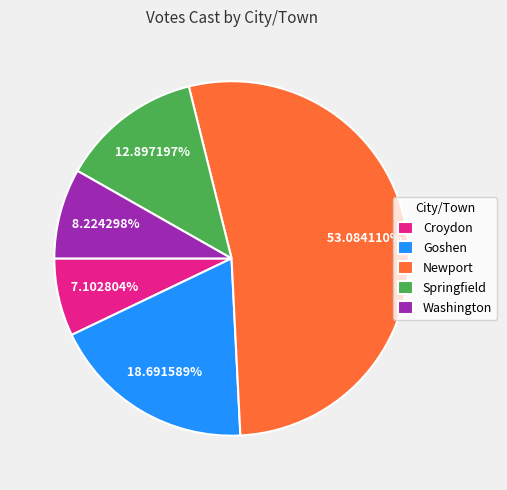

True or false: Washington accounts for 8% of the total.

True